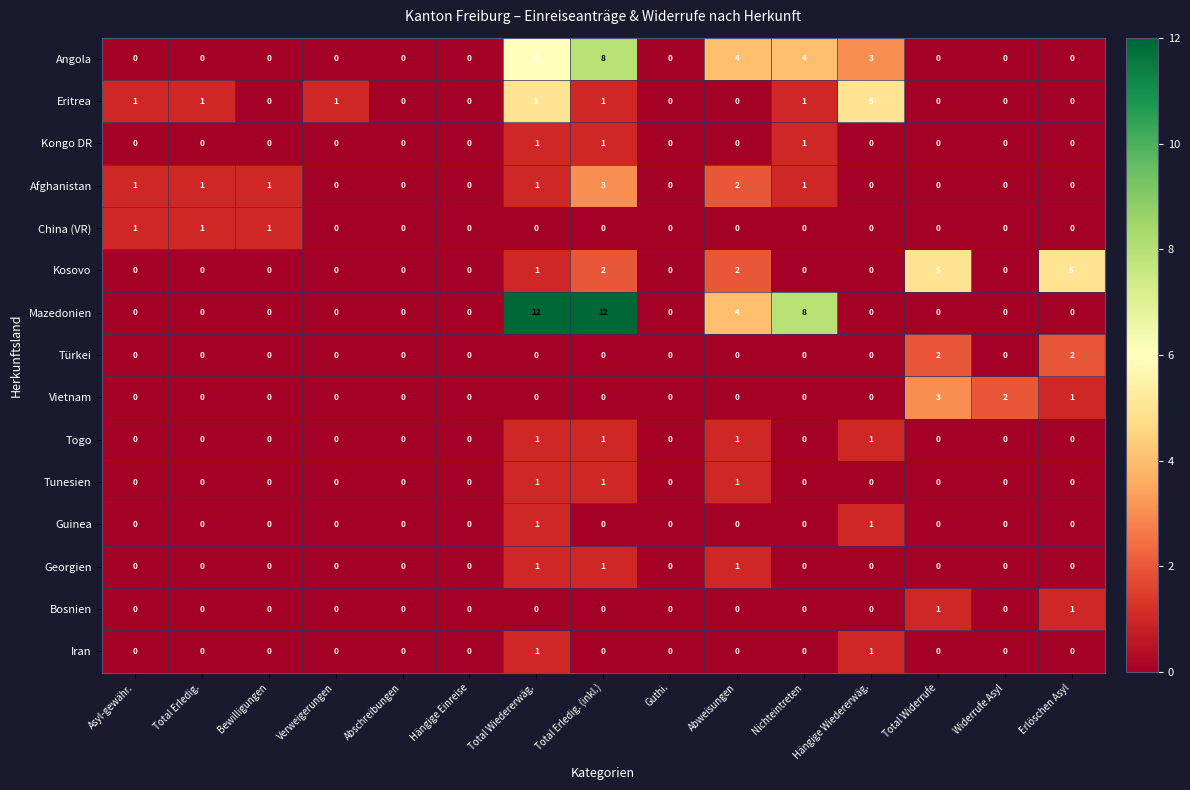

Is it true that Kosovo equals 2 at Total Erledig. (inkl.)?

True